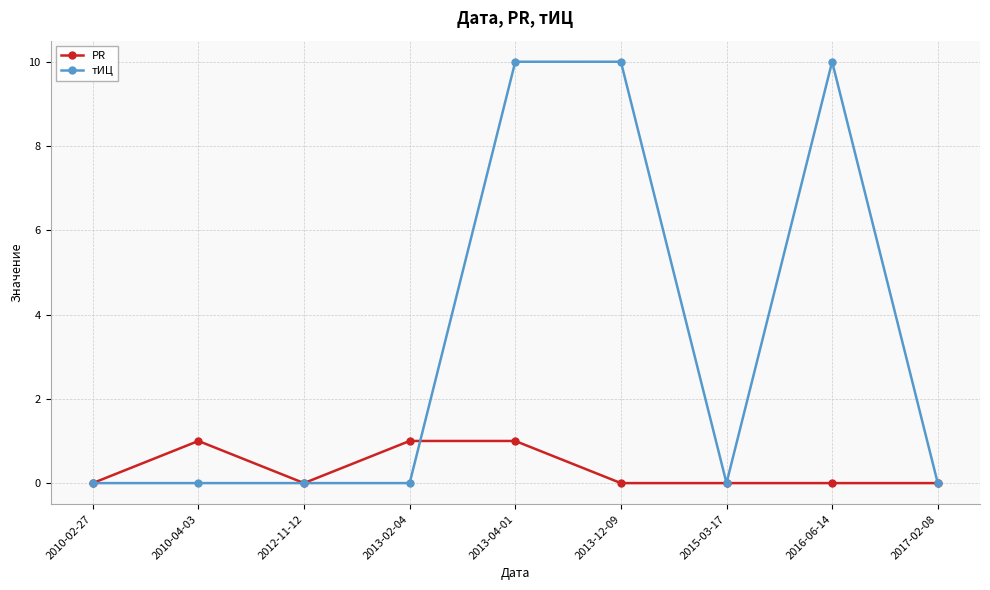

What is the maximum value for тИЦ?

10